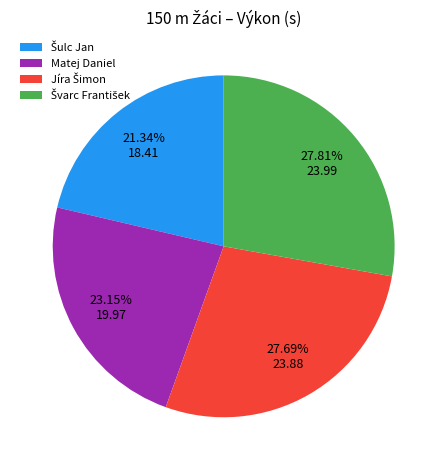

Is there any slice that represents more than half of the pie?

No